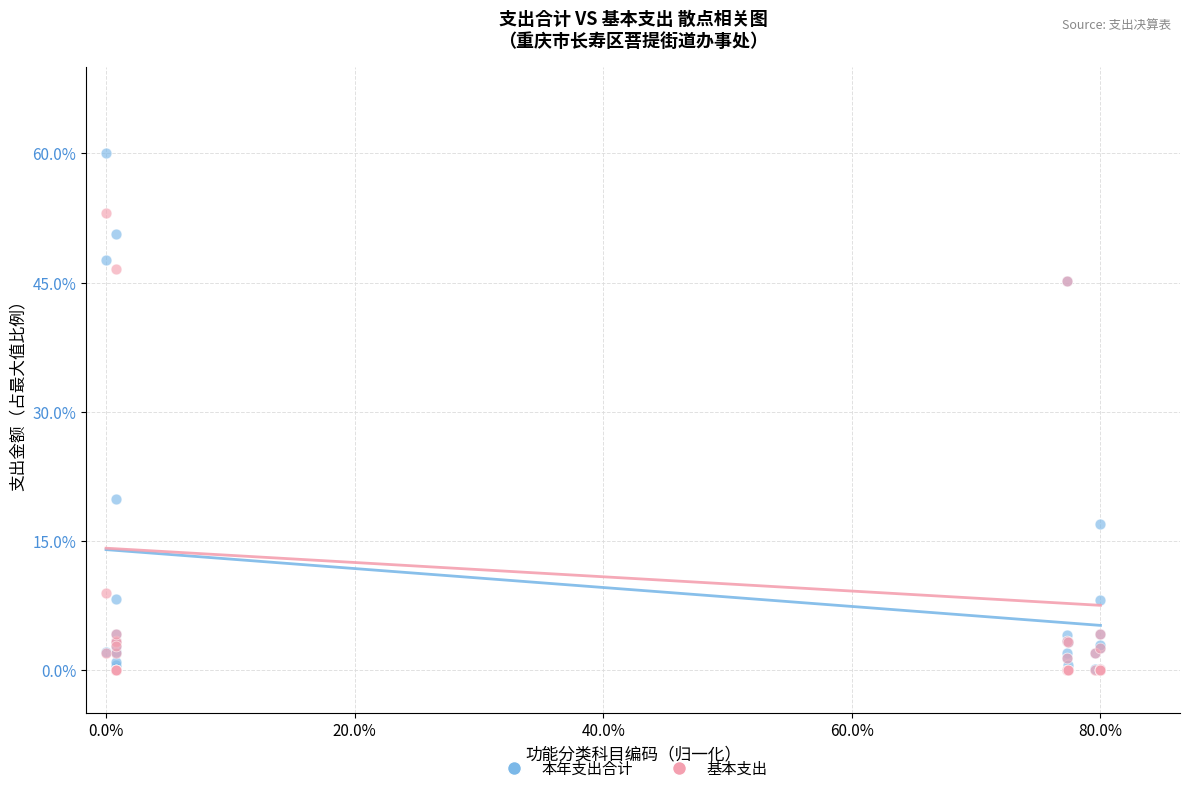

In the 基本支出 series, what Y value is closest to 26?

8.9